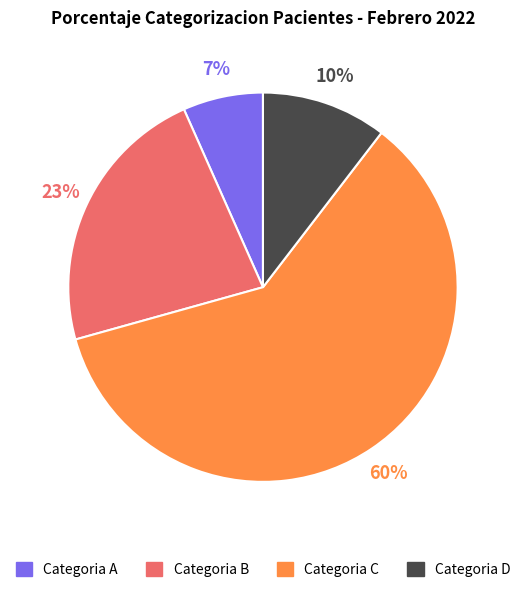

How many slices are in this pie chart?

4